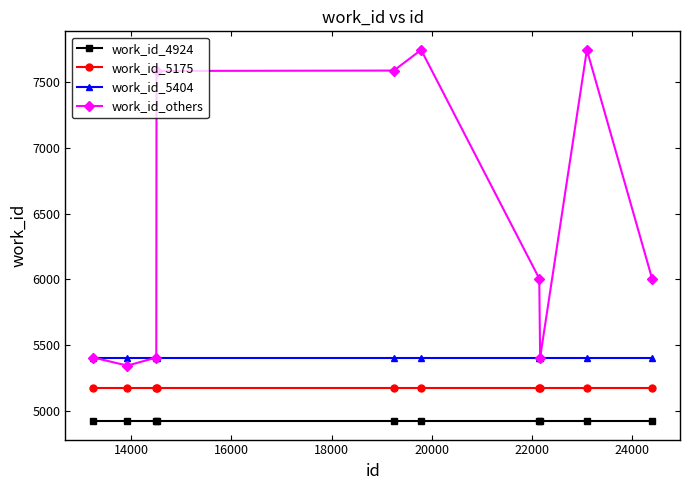

How many distinct data groups are displayed?

4